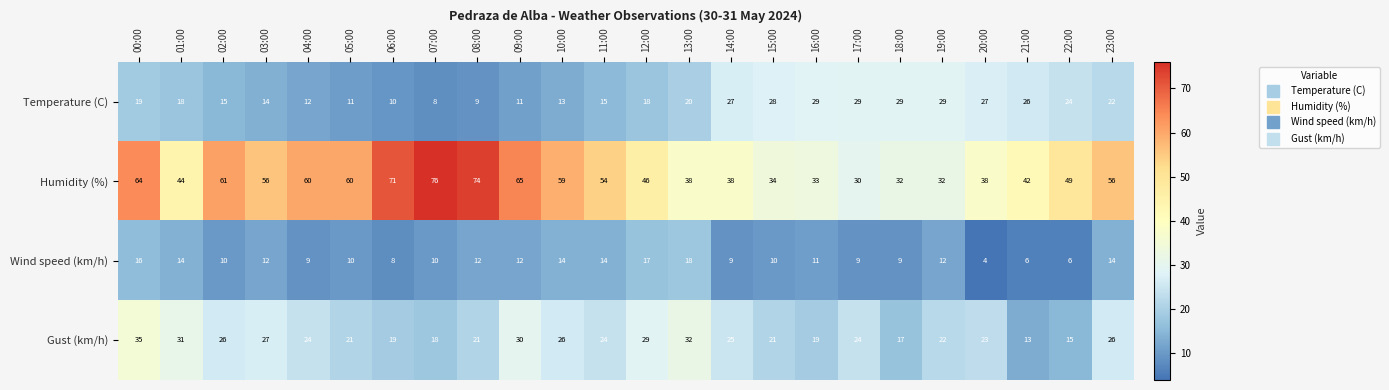

At which category is the sum across all series the highest?

00:00